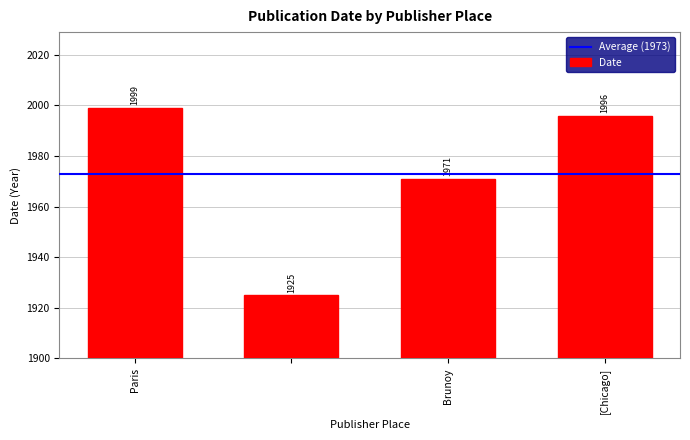

What is the value of the 2nd bar from the left?

1925